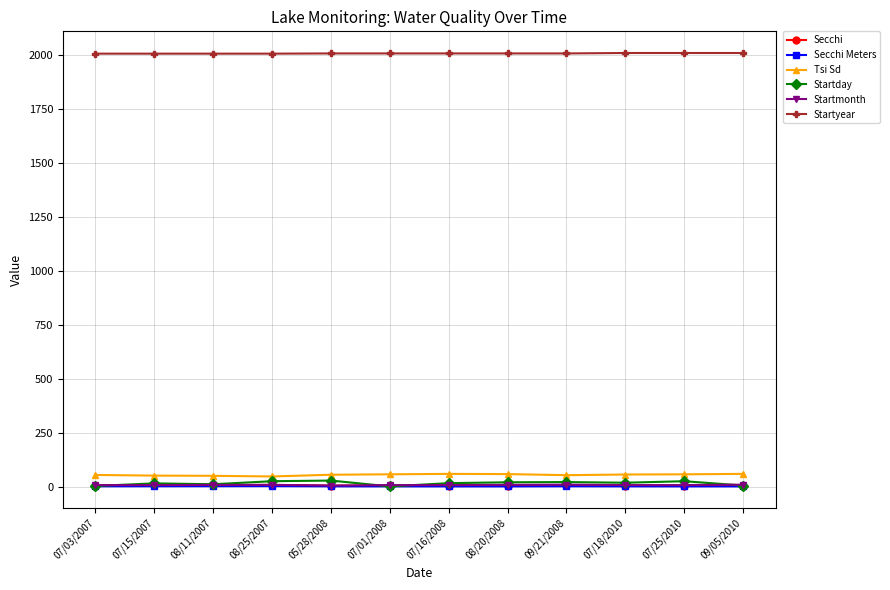

What is the label of the 12th point from the left?

09/05/2010